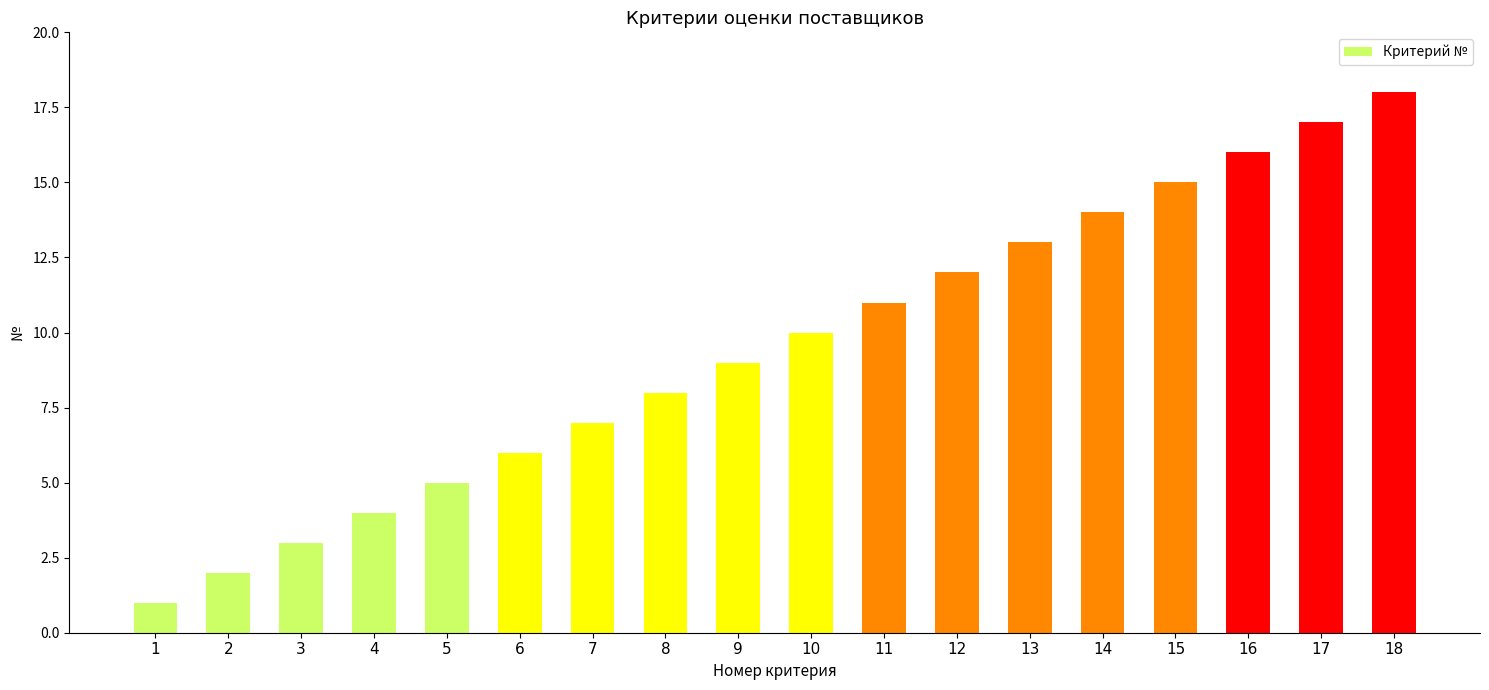

List the labels in order of value, smallest first.

1, 2, 3, 4, 5, 6, 7, 8, 9, 10, 11, 12, 13, 14, 15, 16, 17, 18